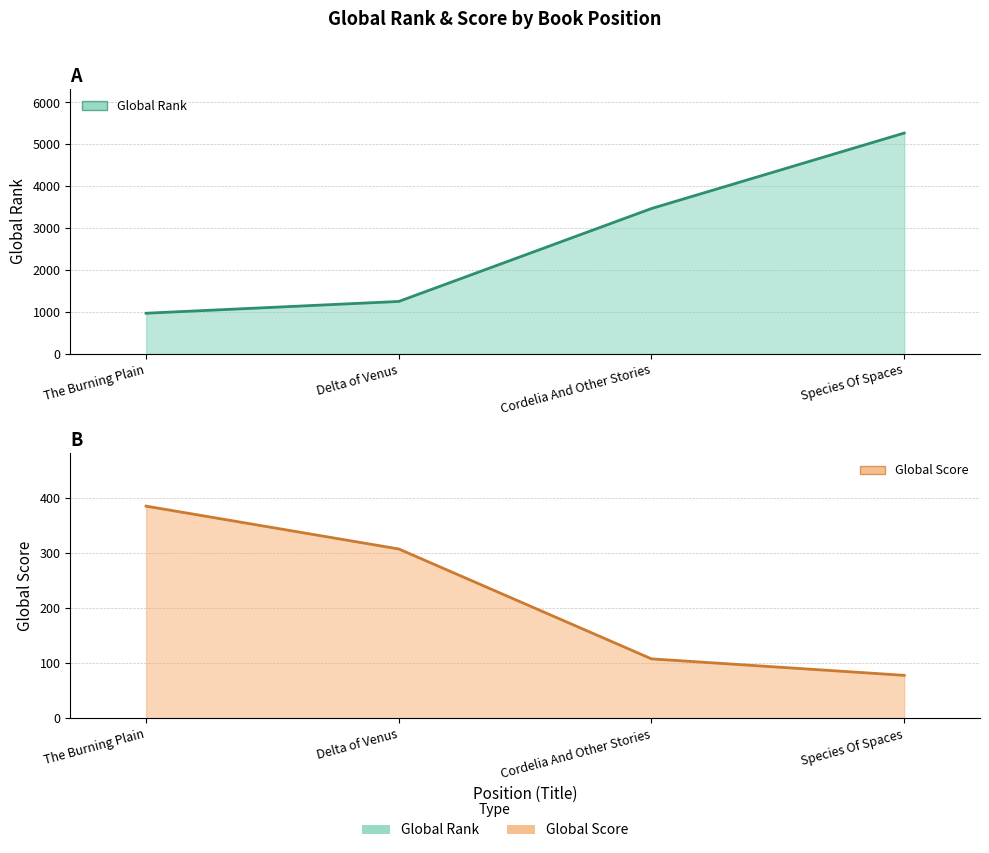

List the series in order of their peak value, highest first.

Global Rank, Global Score